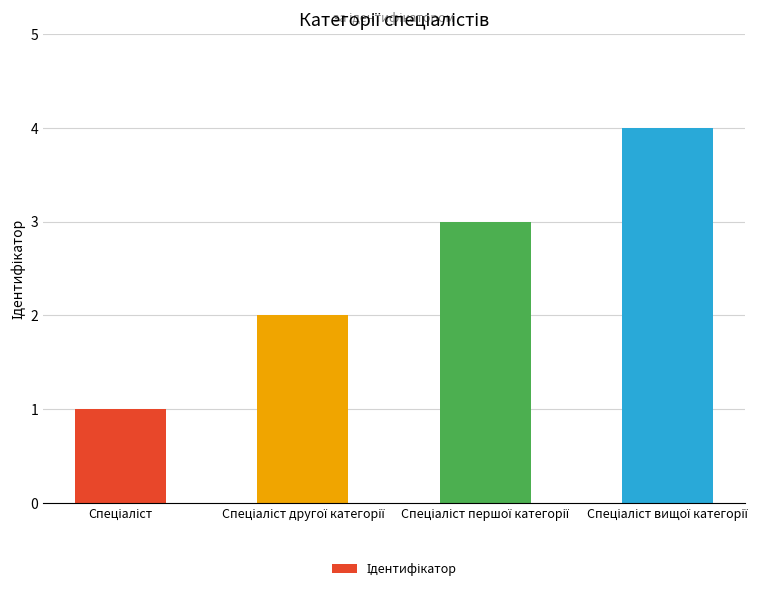

What is the maximum value shown in the chart?

4